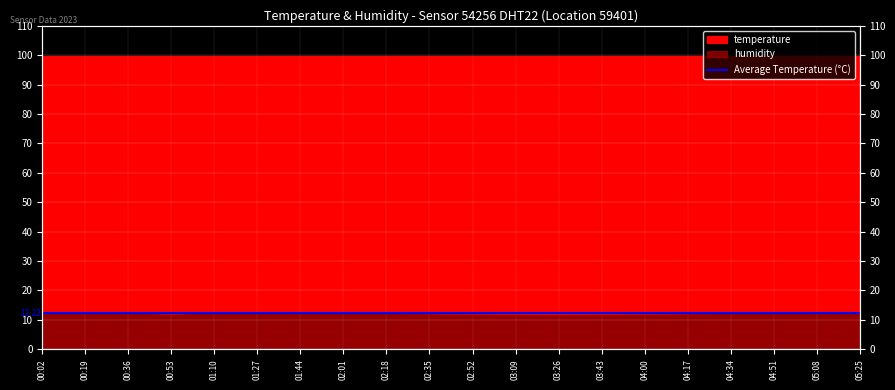

What is the difference between the maximum and minimum values?

0.7